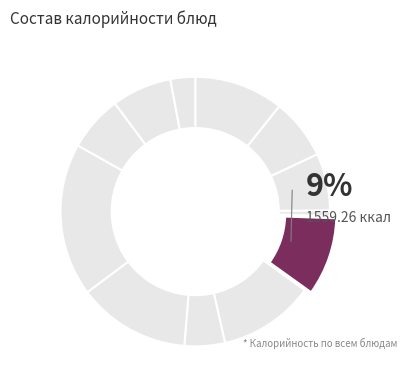

Which has a higher value, компот из св яблок or сыр порц?

сыр порц